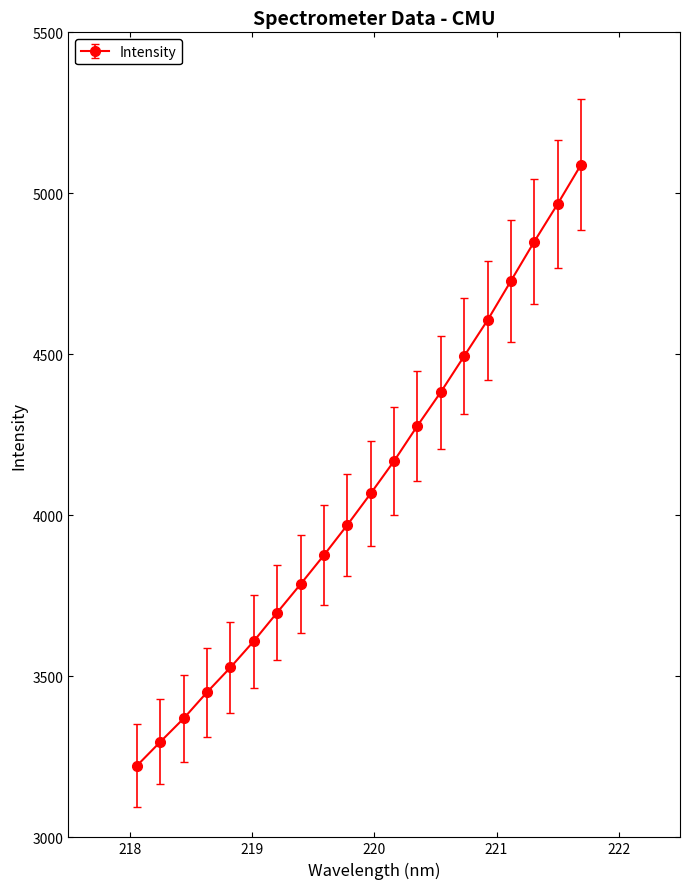

What is the difference between the maximum and minimum values?

1866.1